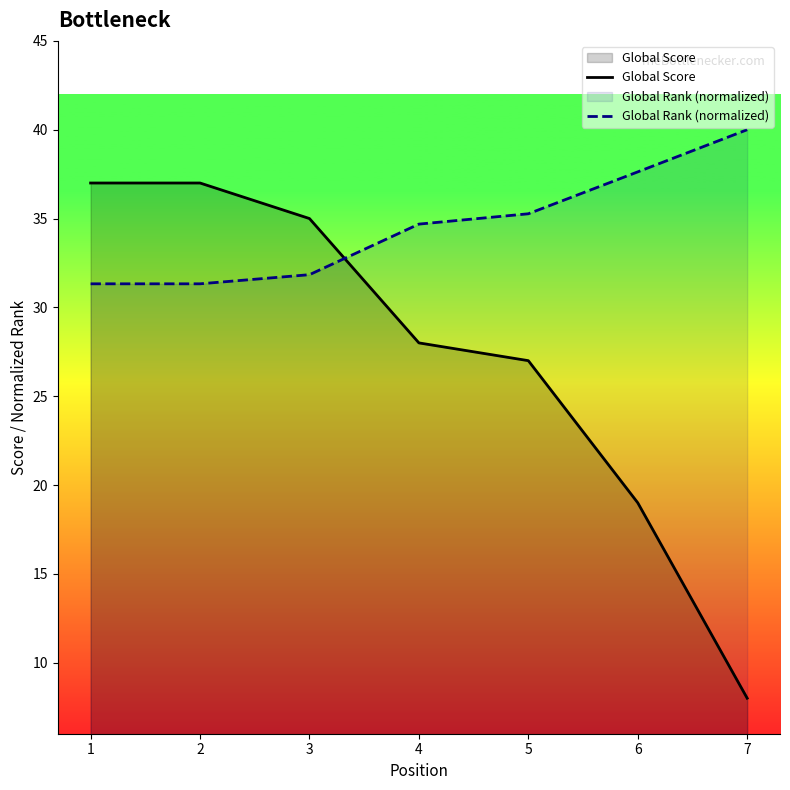

True or false: Global Rank (normalized) has a value of 11.9 at 5.

False